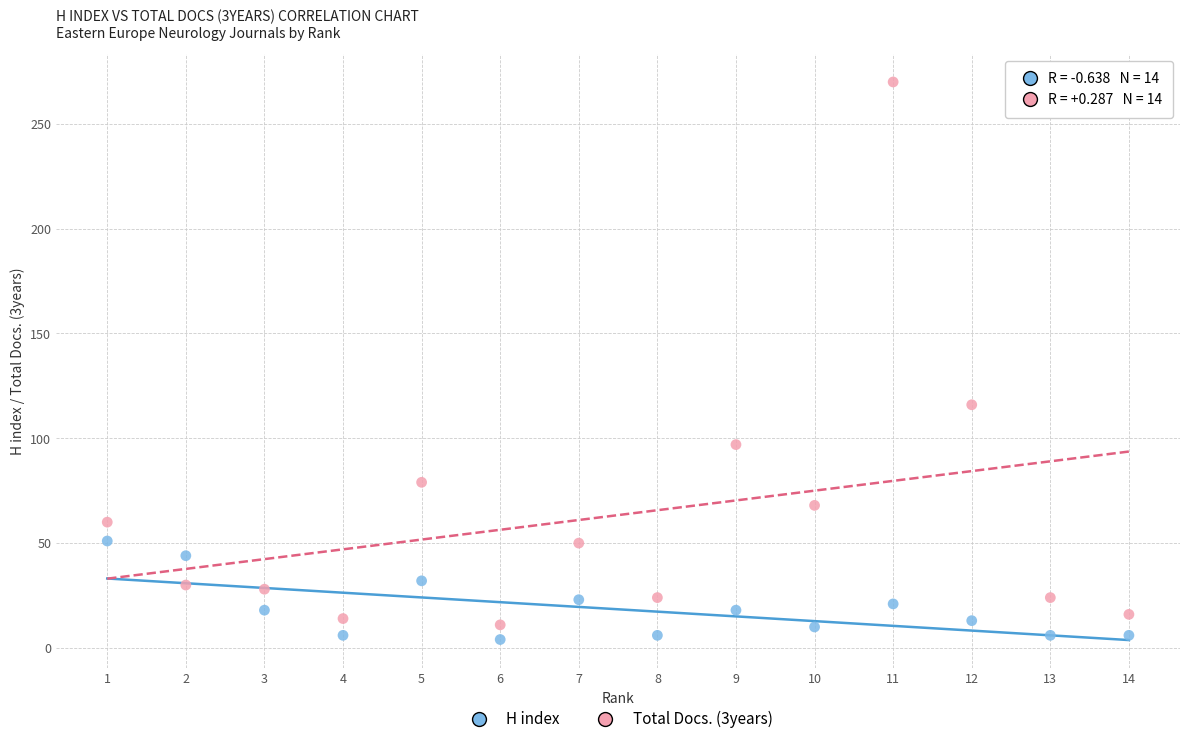

What are all the series names shown in the legend?

H index, Total Docs. (3years)